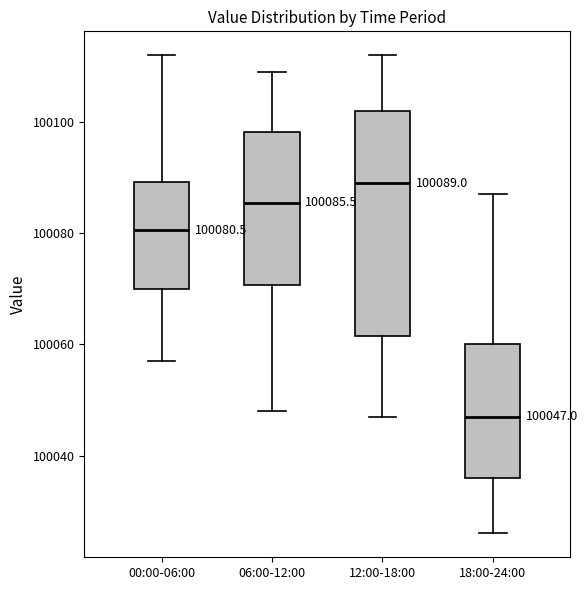

Which box is the tallest, from its lower edge to its upper edge?

12:00-18:00